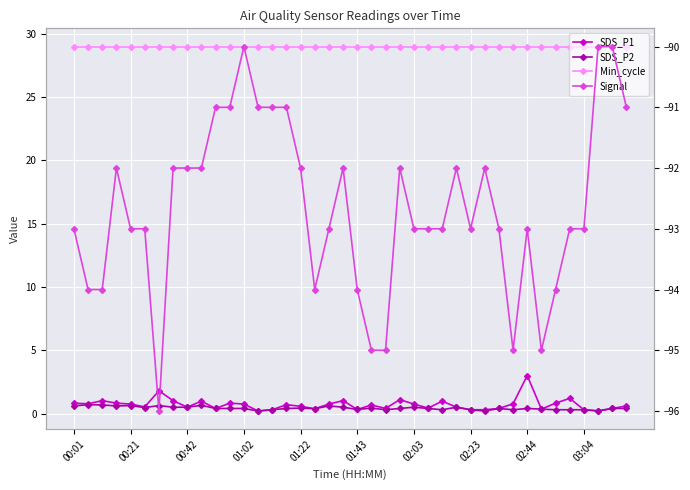

What is the difference between the maximum and minimum values in the SDS_P1 series?

2.8